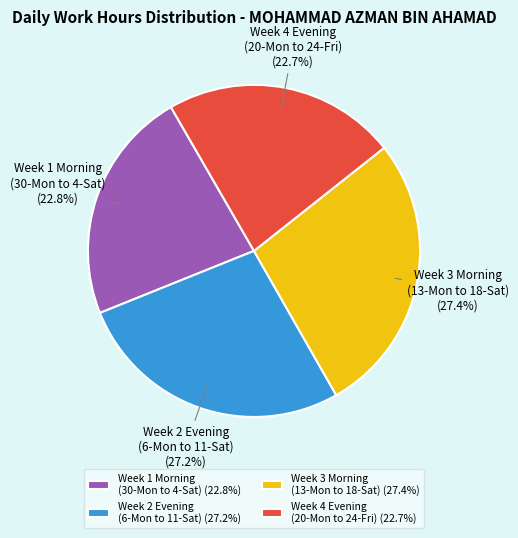

Which has a higher value, Week 1 Morning (30-Mon to 4-Sat) or Week 2 Evening (6-Mon to 11-Sat)?

Week 2 Evening (6-Mon to 11-Sat)